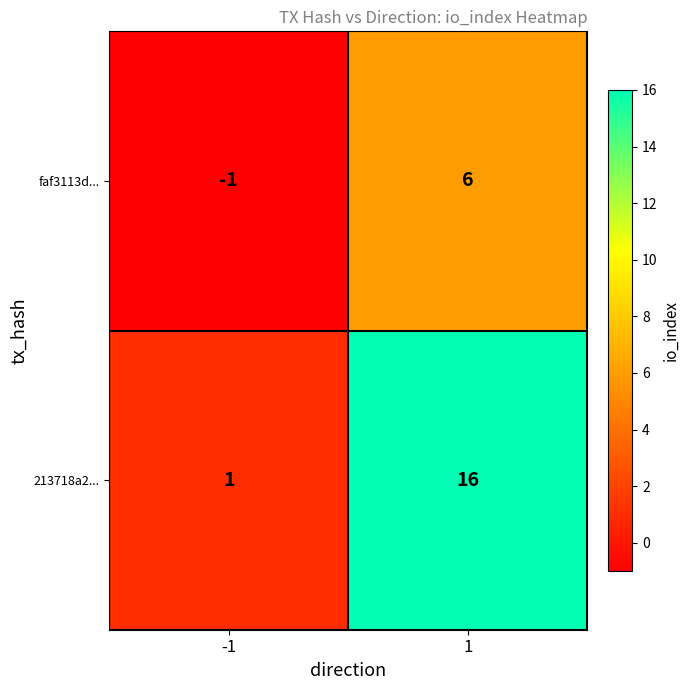

How many series are shown in this chart?

2